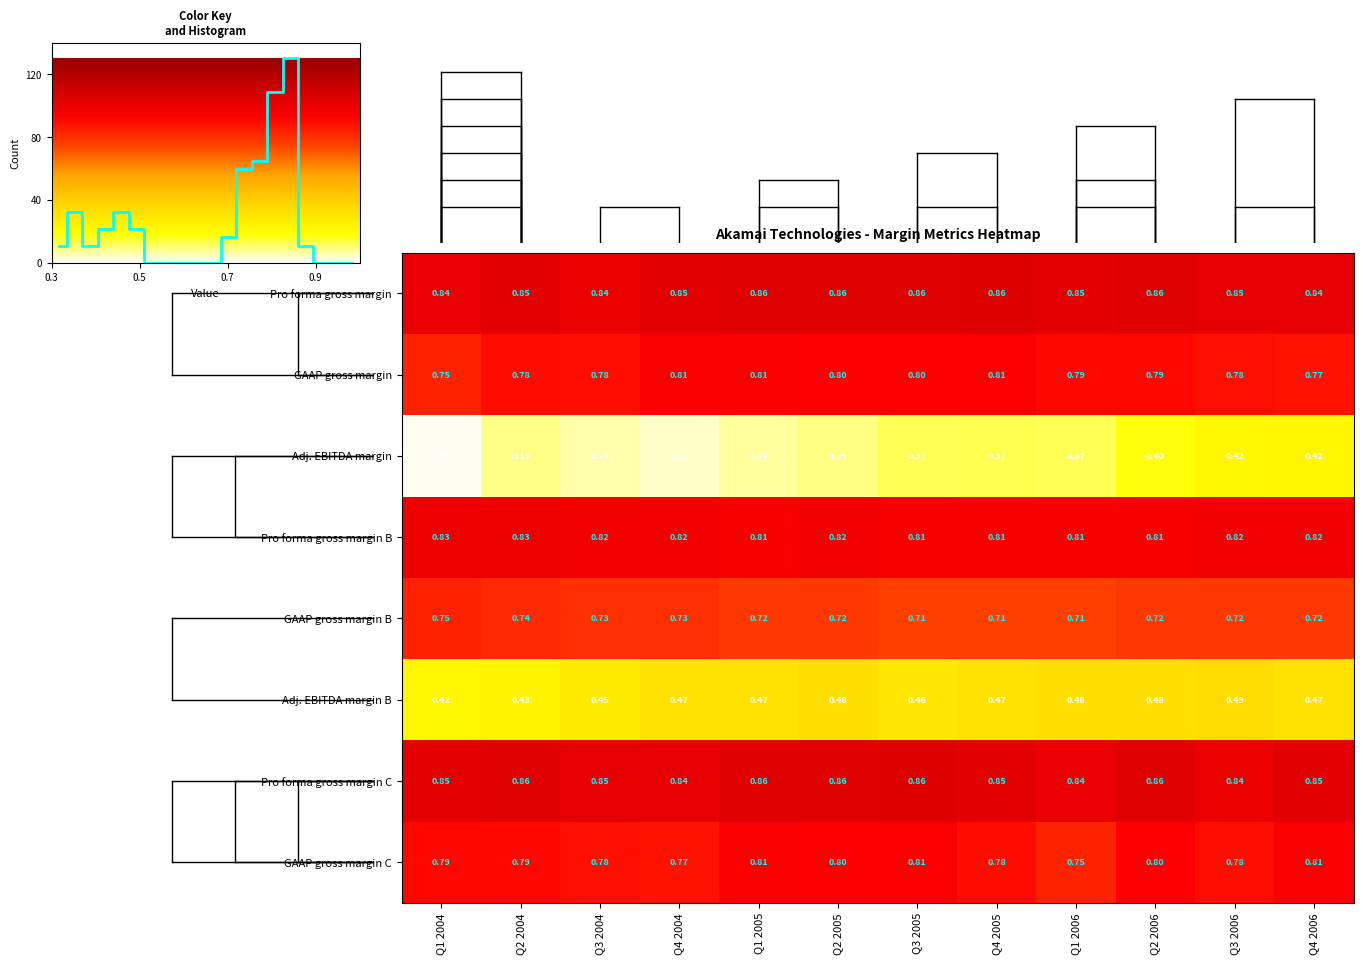

What is the difference between the highest and lowest values at Q1 2004?

0.5